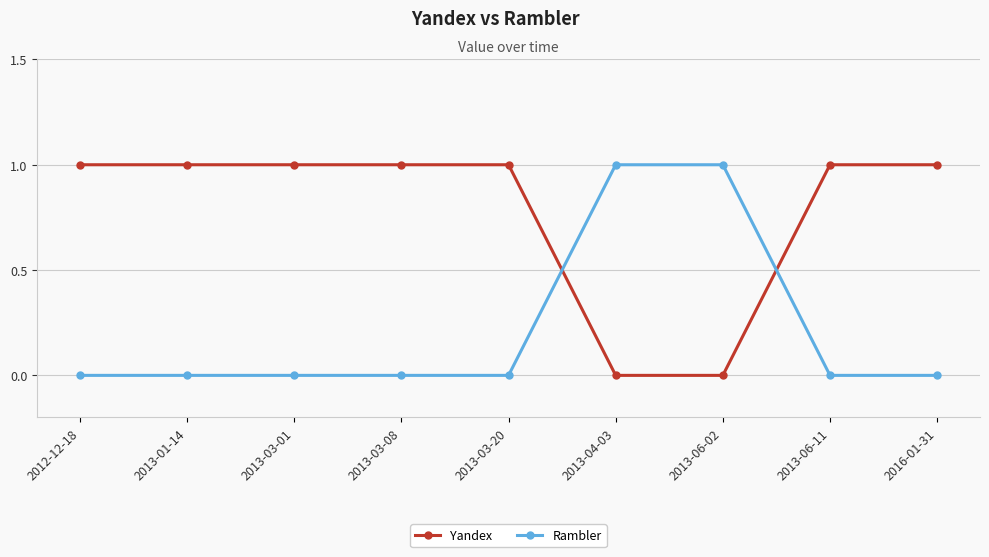

Rank the series at 2013-06-11 from highest to lowest value.

Yandex, Rambler